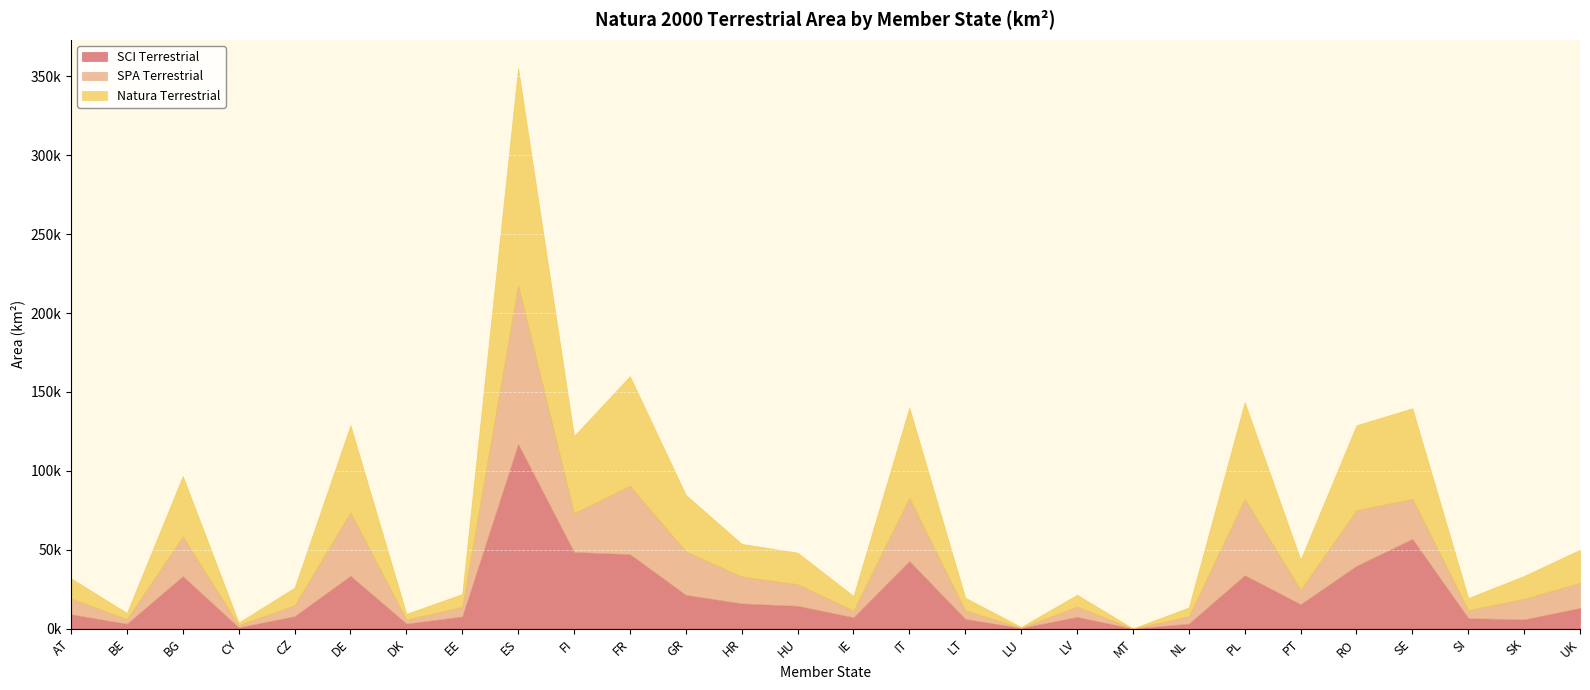

At which category does SCI Terrestrial reach its first local peak?

BG